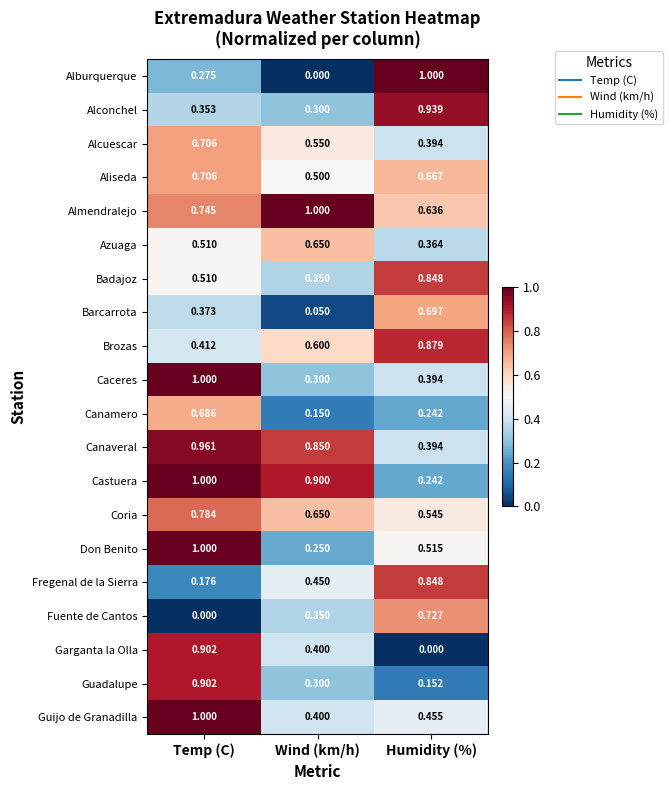

What is the total value across all series at Temp (C)?

13.0